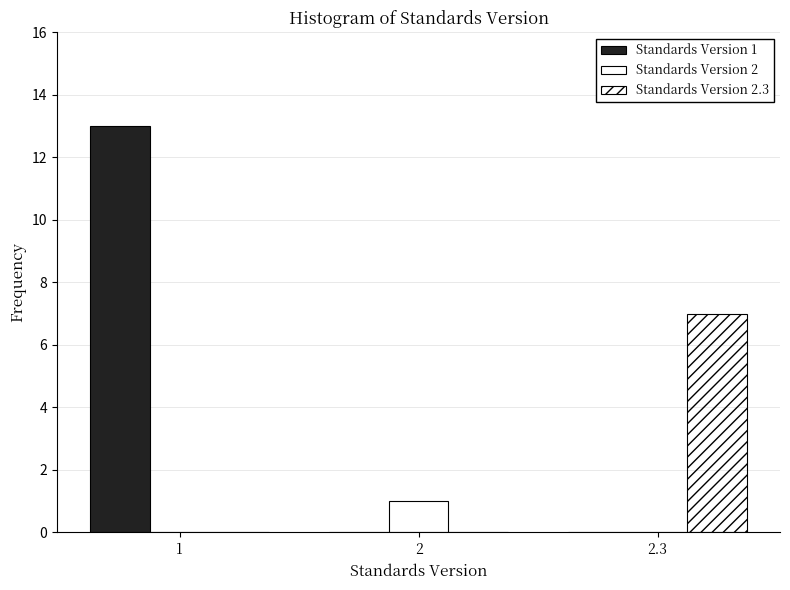

Reading left to right, what are all the values shown in this chart?

Standards Version 1: 1=13	2=0	2.3=0
Standards Version 2: 1=0	2=1	2.3=0
Standards Version 2.3: 1=0	2=0	2.3=7